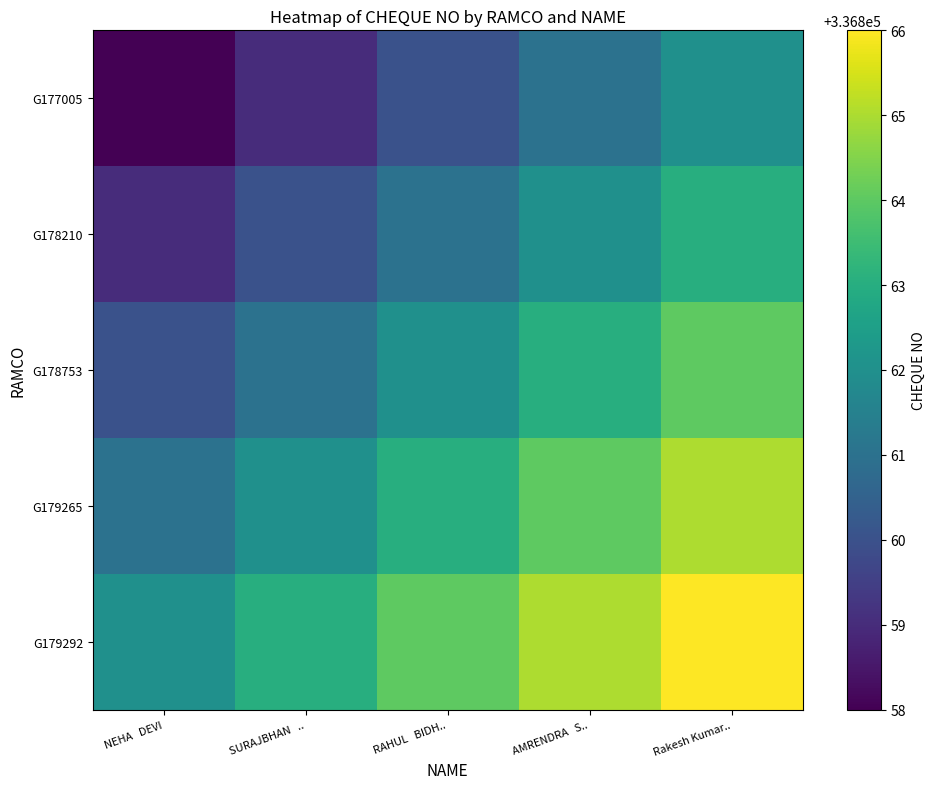

At which category is the sum across all series the highest?

Rakesh Kumar..